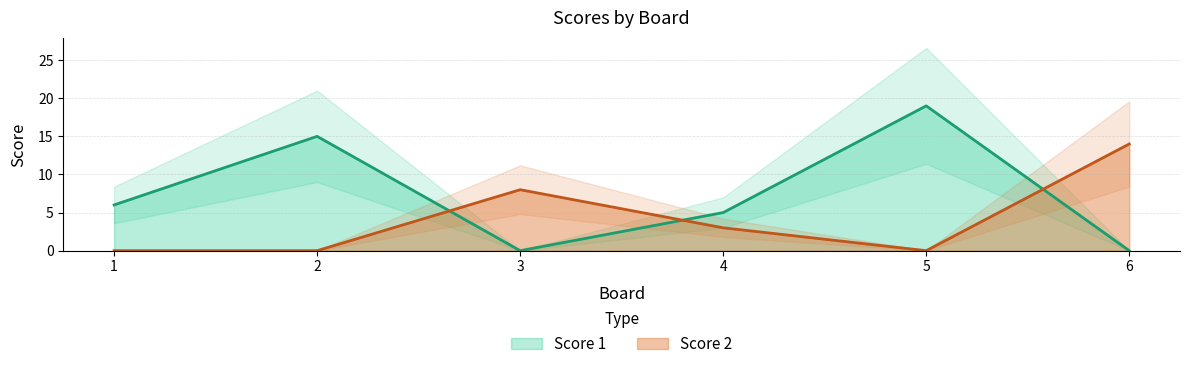

Reading left to right, list all the values displayed in this chart.

Score 1: 1=6	2=15	3=0	4=5	5=19	6=0
Score 2: 1=0	2=0	3=8	4=3	5=0	6=14